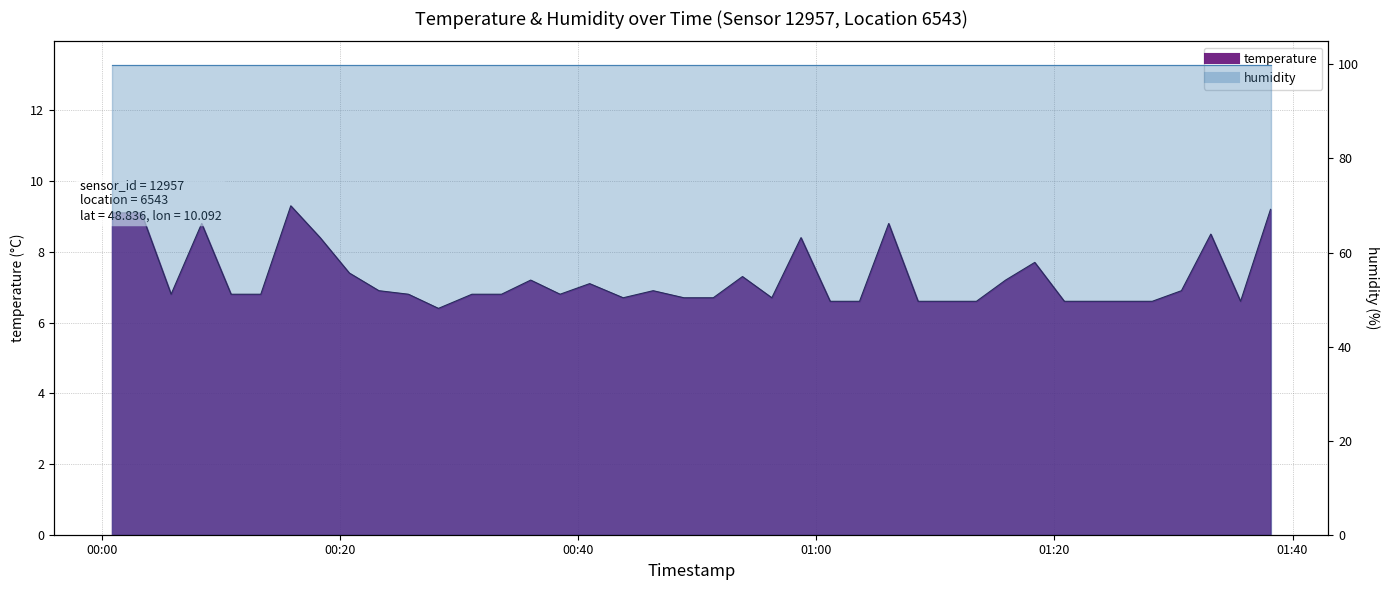

What is the difference between the second highest and minimum values?

2.8